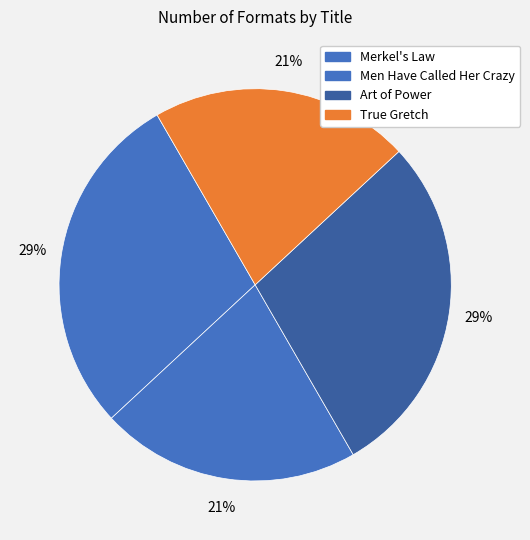

How many segments does this pie chart have?

4